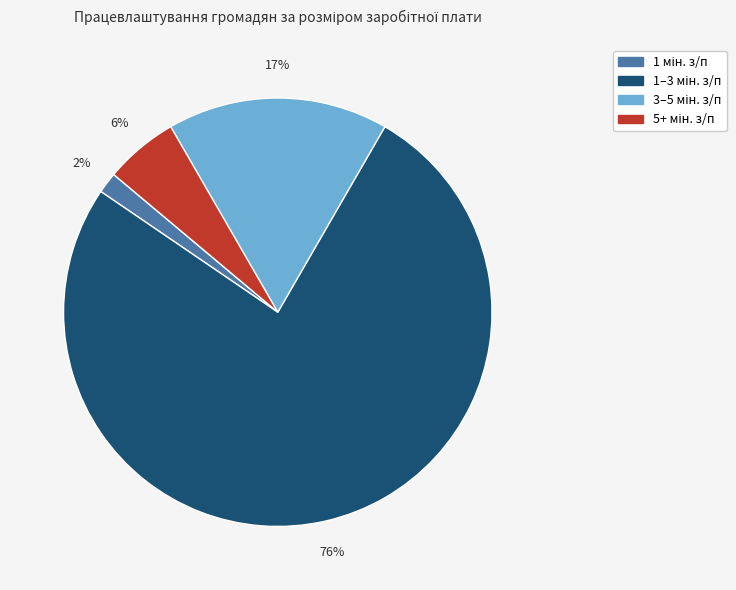

To the nearest percent, what is the average slice percentage?

25%